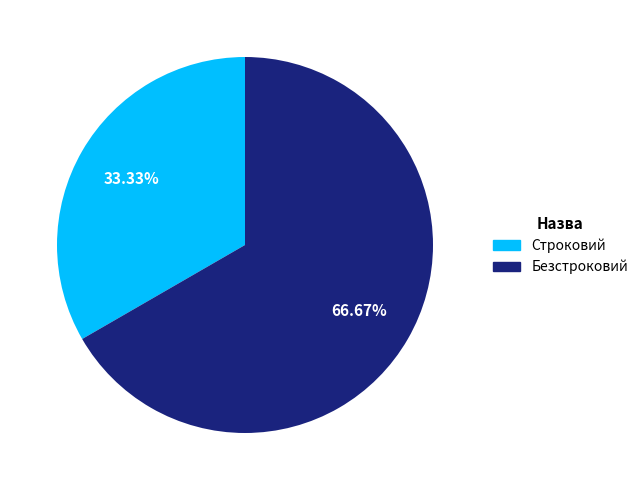

To the nearest percent, what portion does Безстроковий represent?

67%